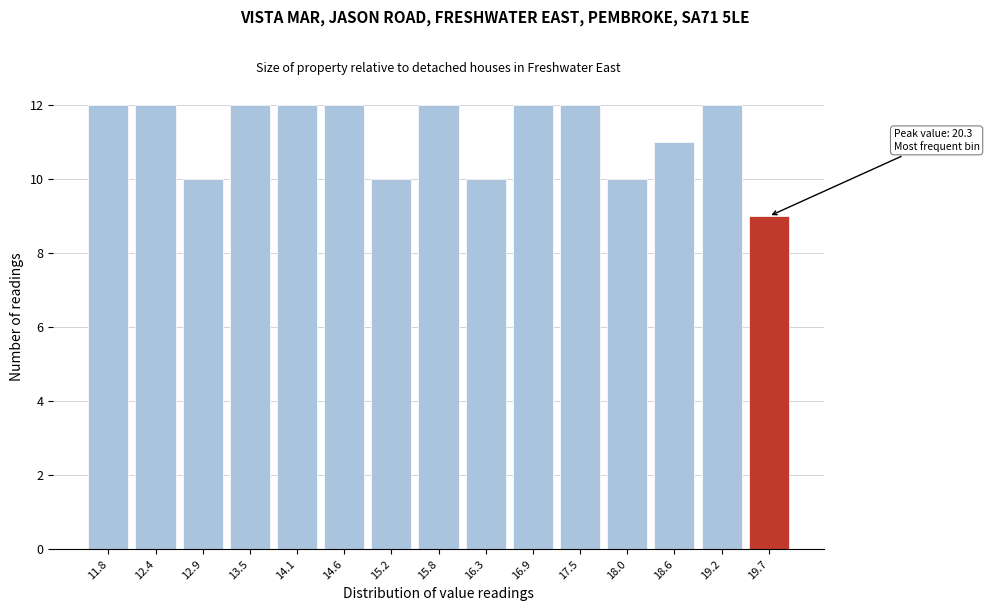

Reading left to right, what are all the values shown in this chart?

12	12	10	12	12	12	10	12	10	12	12	10	11	12	9